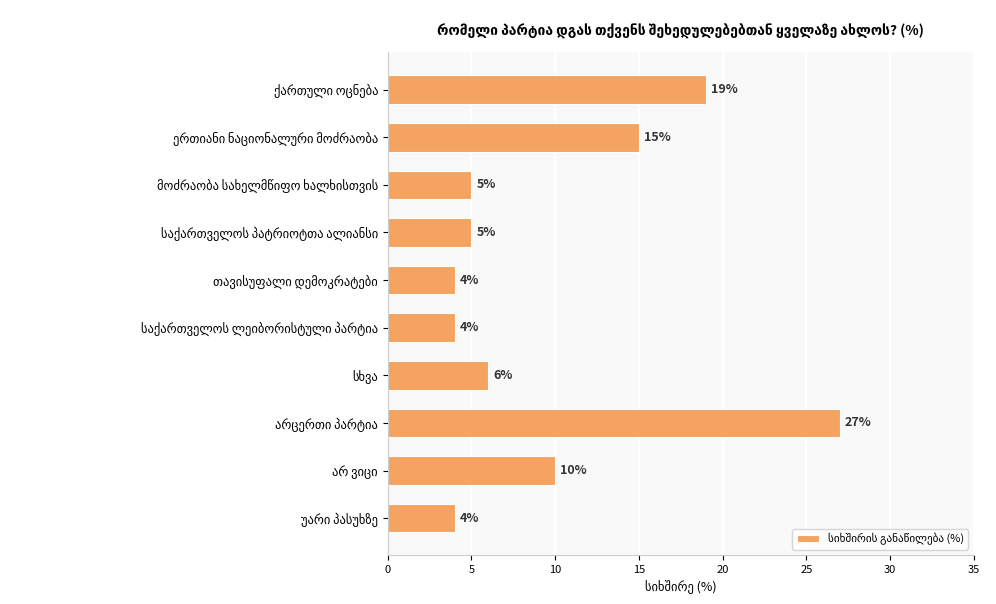

What is the greatest value displayed?

27